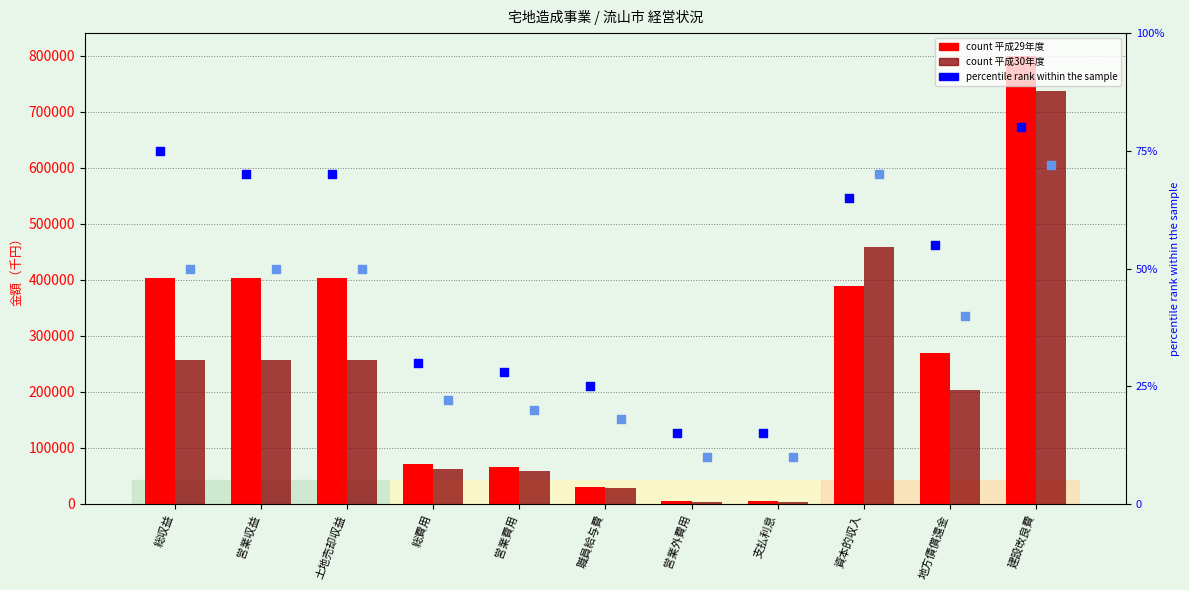

Which series has the largest total across all categories?

平成29年度